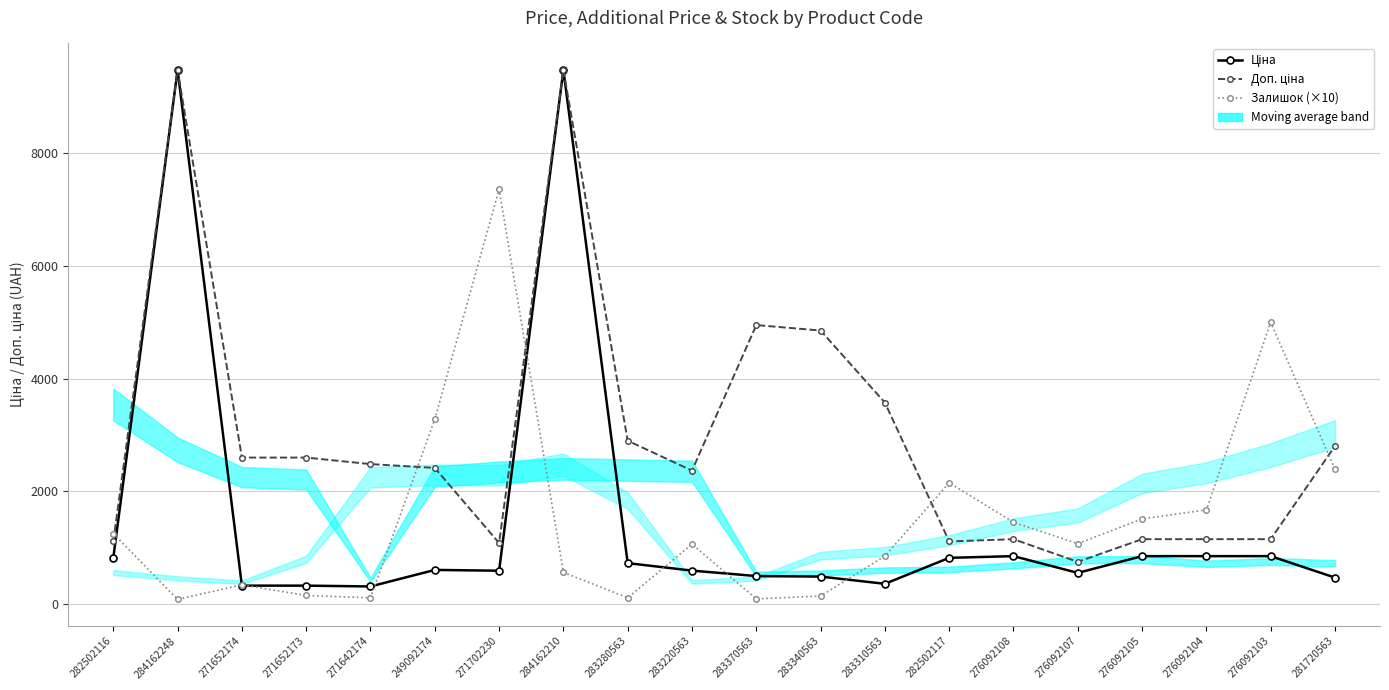

At how many categories does at least one series exceed 8081?

2